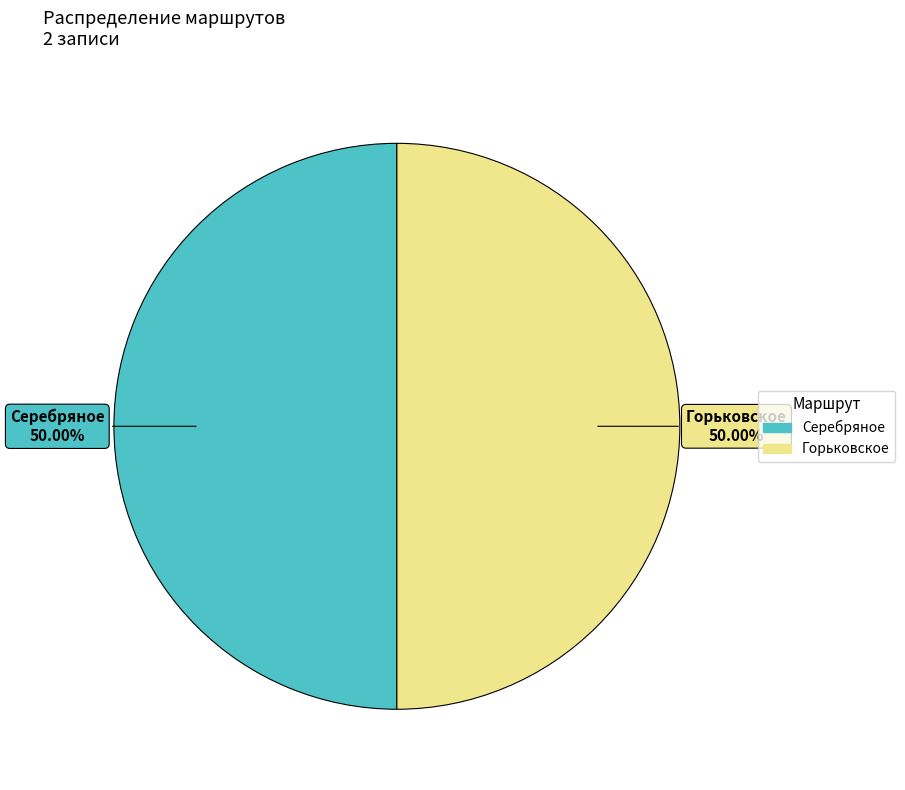

To the nearest percent, what percentage of the pie is Горьковское?

50%